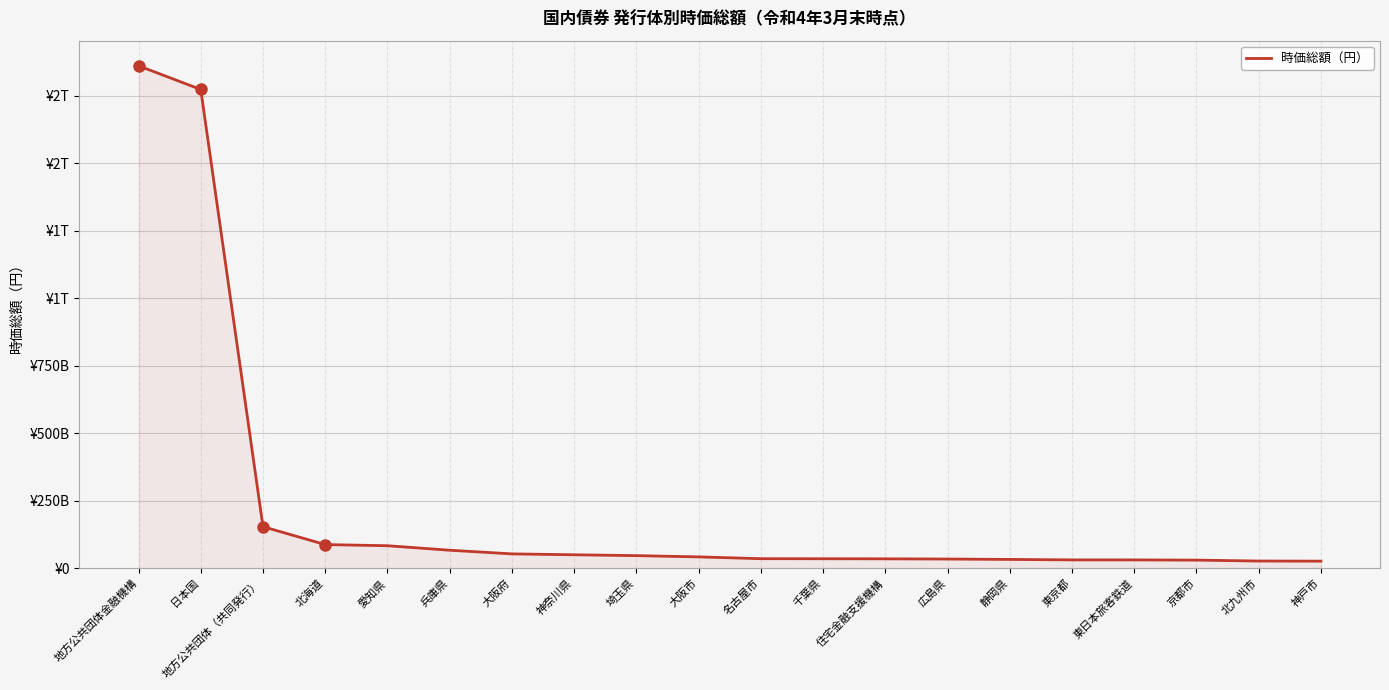

What is the maximum value shown in the chart?

1860501629365